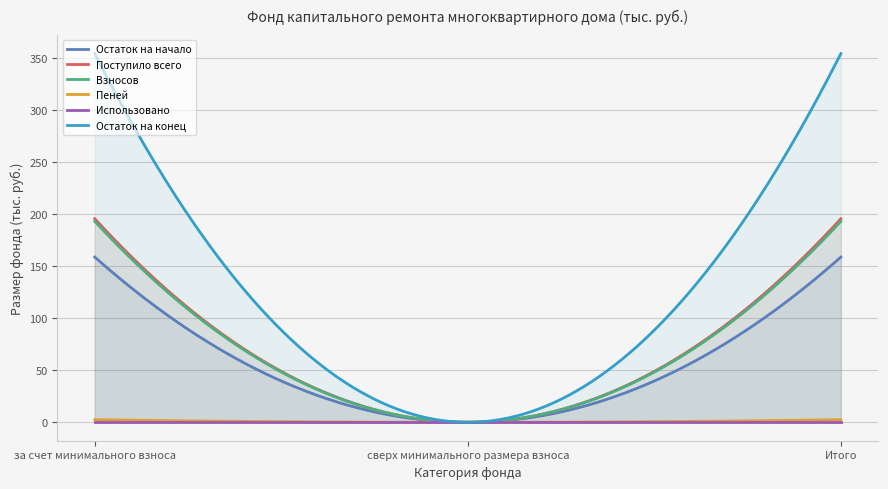

True or false: Взносов has a value of 311.0 at за счет минимального взноса.

False